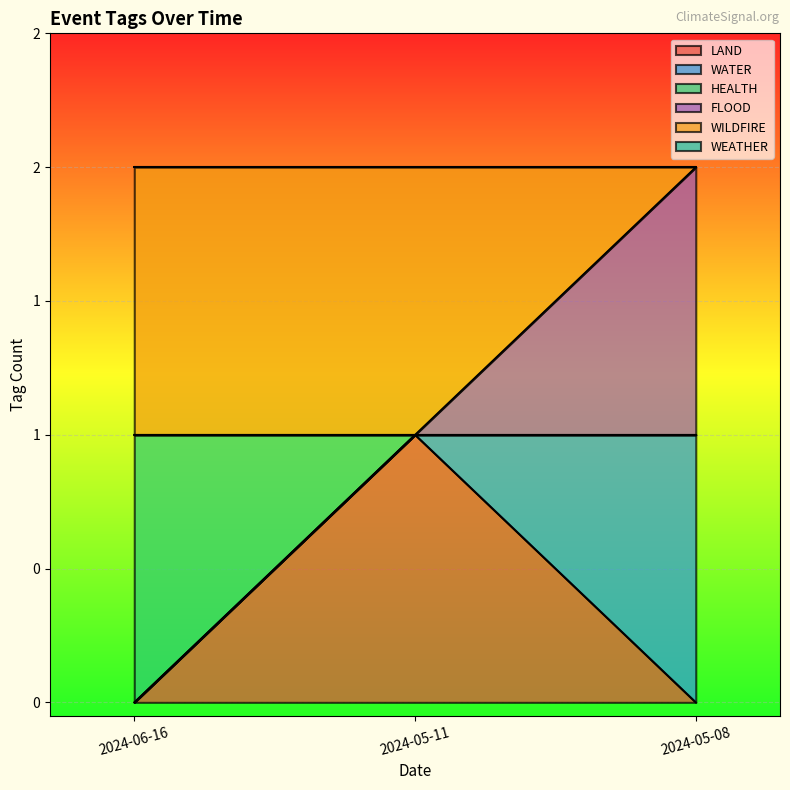

Does the chart display data point markers on the line(s)?

No